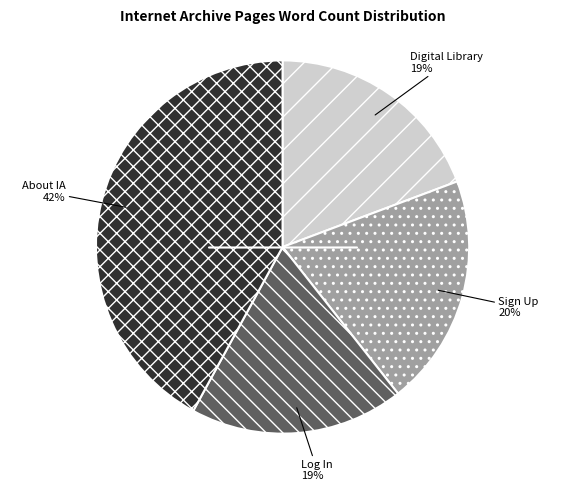

To the nearest percent, what is the difference between the largest and smallest slice percentages?

23%